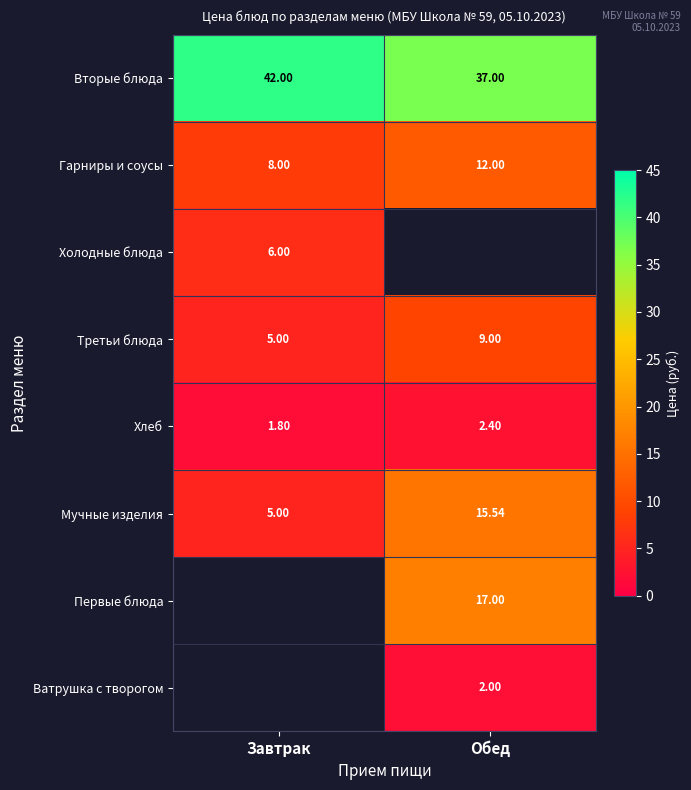

The value of Первые блюда at Обед is 17.0. True or false?

True